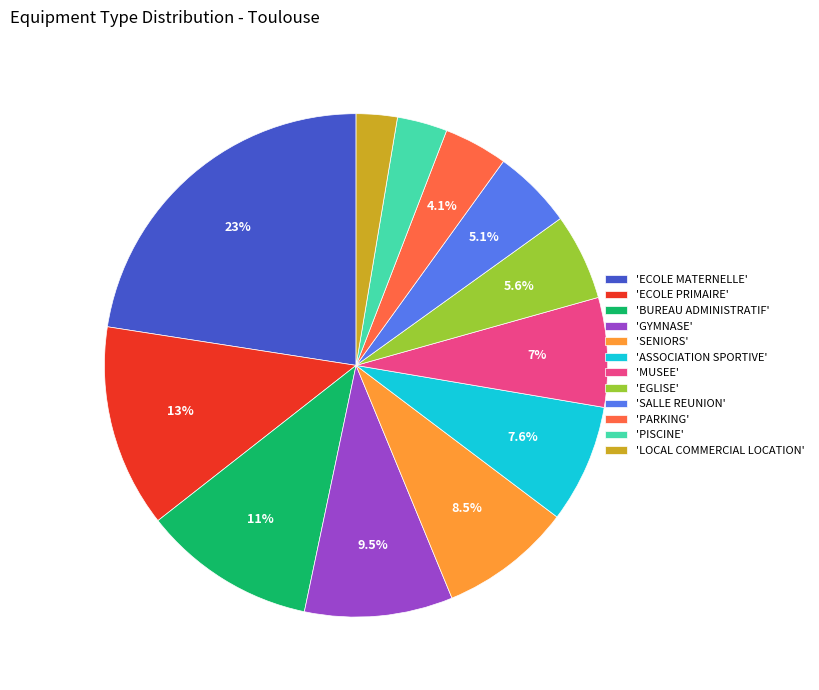

To the nearest percent, what is the difference between the largest and smallest slice percentages?

20%